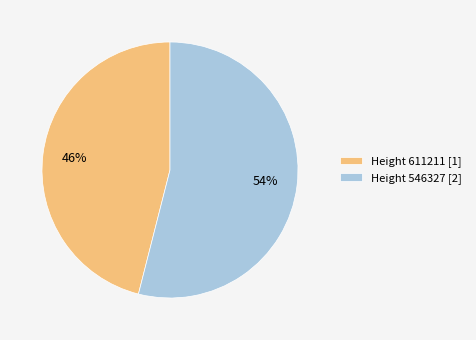

Which category has the biggest portion of the pie?

Height 546327 [2]